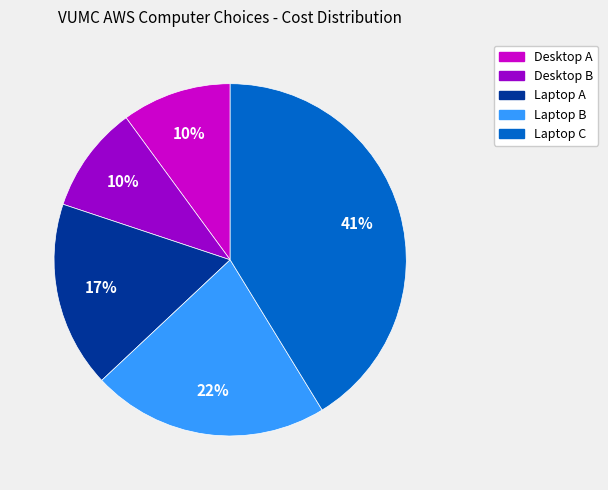

True or false: Laptop C accounts for 30% of the total.

False